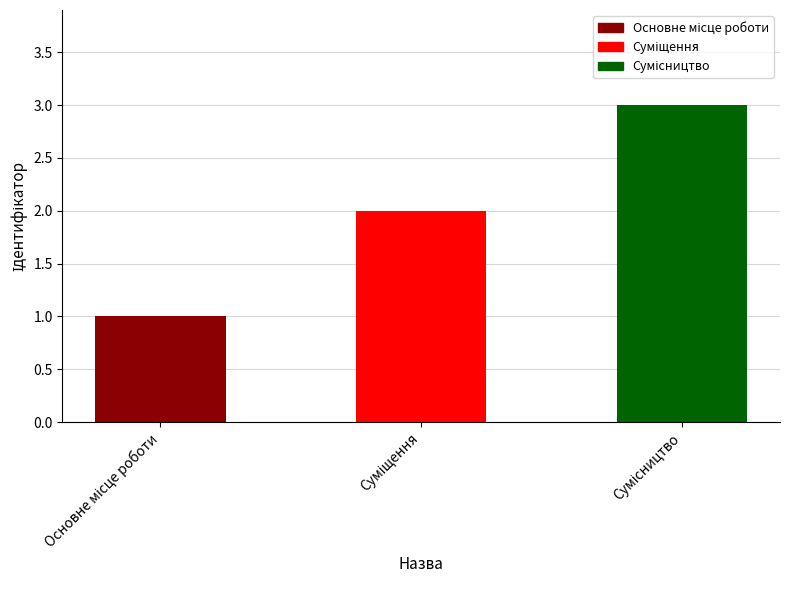

What is the sum of all values?

6